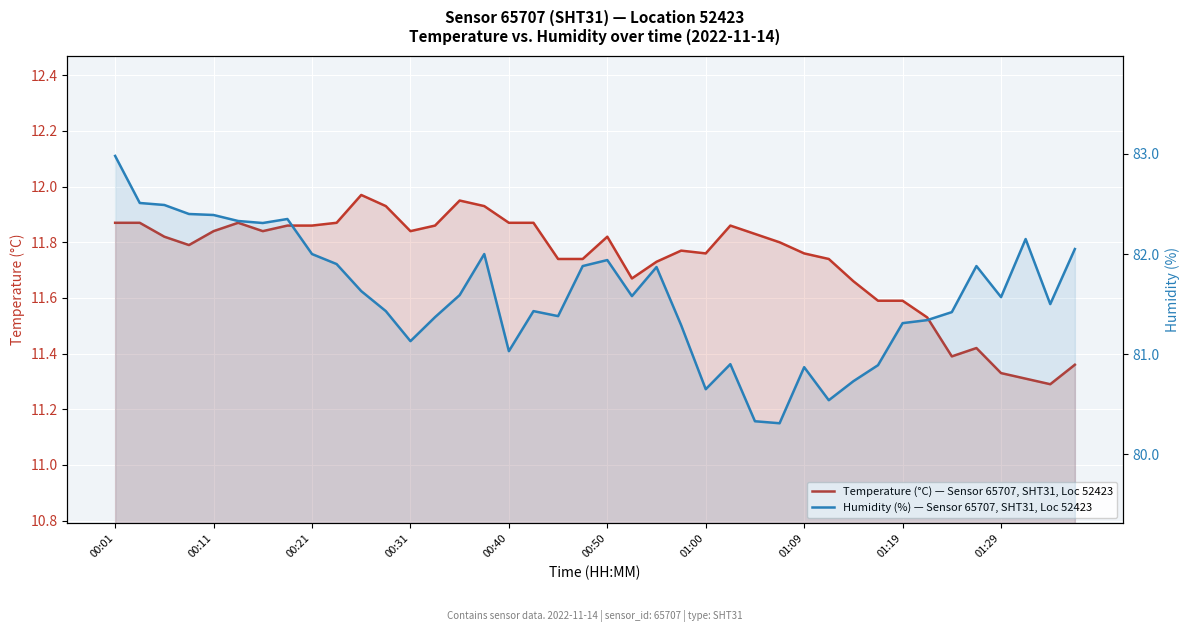

How many lines are shown in the chart?

2